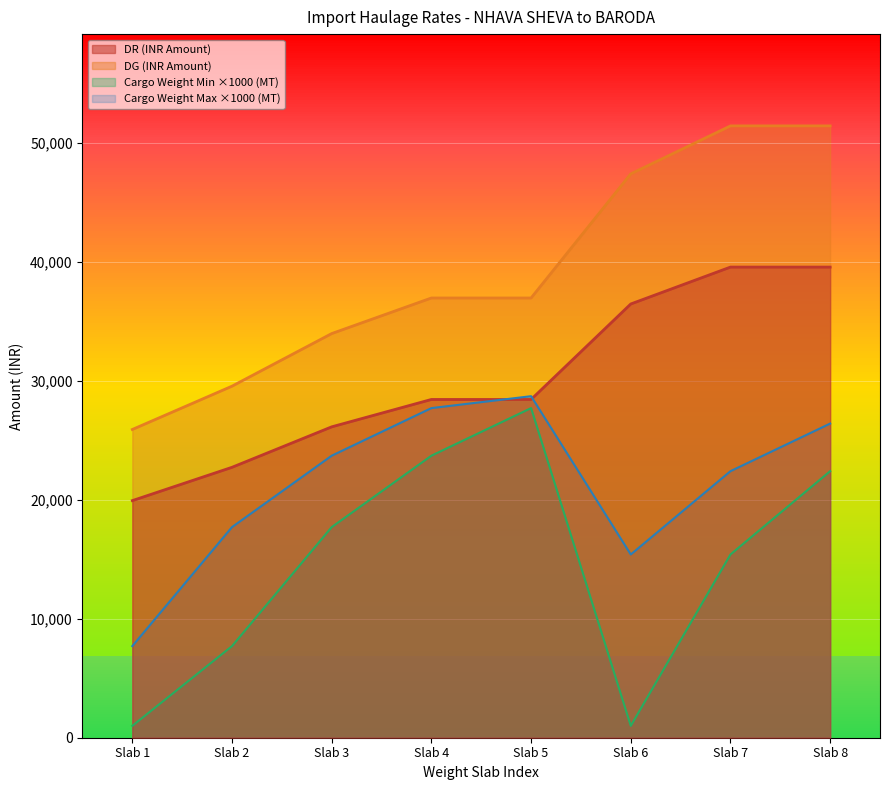

Reading right to left, extract all data points from this chart.

DR (INR Amount): Slab 8=39550	Slab 7=39550	Slab 6=36450	Slab 5=28425	Slab 4=28425	Slab 3=26125	Slab 2=22725	Slab 1=19925
DG (INR Amount): Slab 8=51415	Slab 7=51415	Slab 6=47385	Slab 5=36953	Slab 4=36953	Slab 3=33963	Slab 2=29543	Slab 1=25903
Cargo Weight Min (MT): Slab 8=22400	Slab 7=15400	Slab 6=1000	Slab 5=27700	Slab 4=23700	Slab 3=17700	Slab 2=7700	Slab 1=1000
Cargo Weight Max (MT): Slab 8=26400	Slab 7=22400	Slab 6=15400	Slab 5=28700	Slab 4=27700	Slab 3=23700	Slab 2=17700	Slab 1=7700